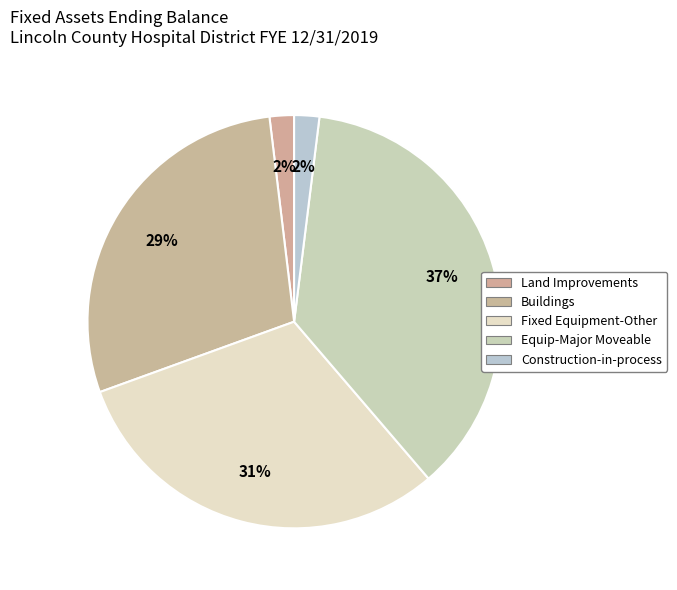

How many slices are in this pie chart?

5